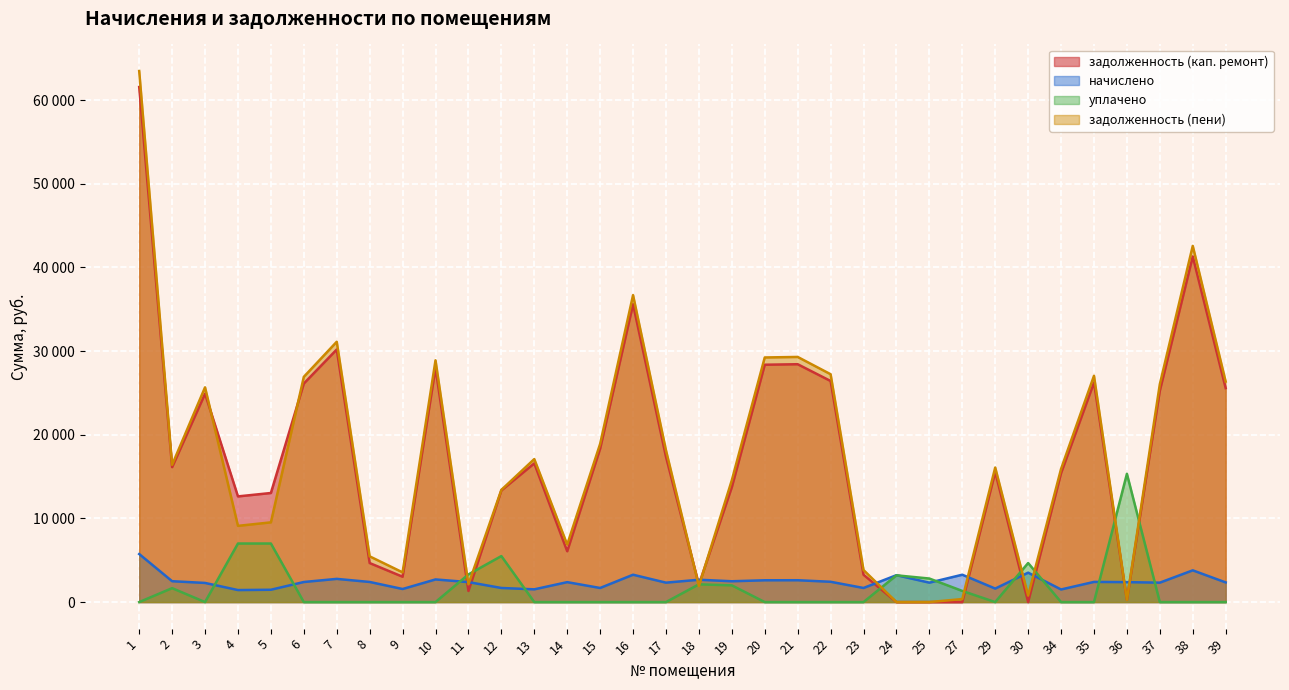

What are all the series names shown in the legend?

задолженность (кап. ремонт), начислено, уплачено, задолженность (пени)